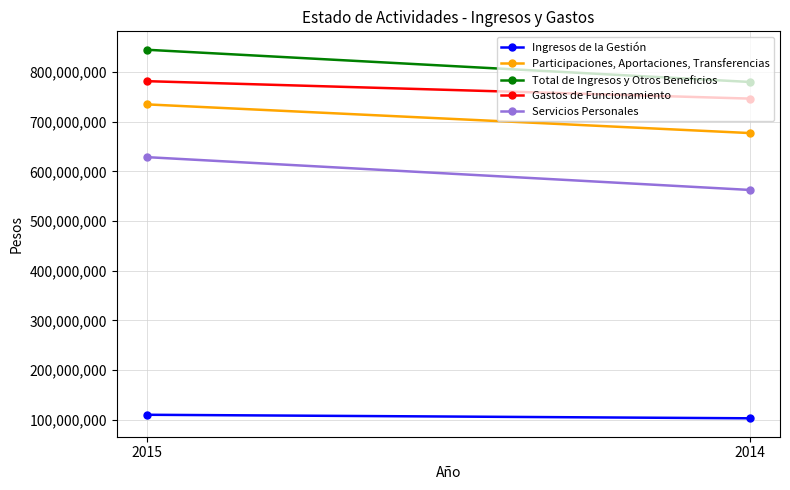

Is this an area chart (filled region under the line)?

No